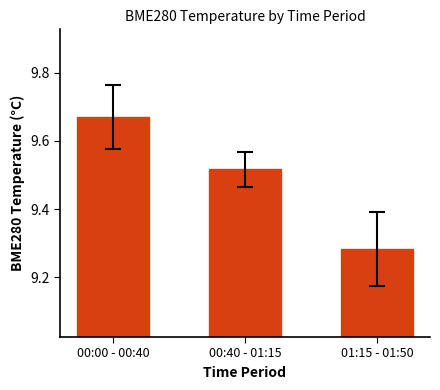

What is the label of the 3rd bar from the right?

00:00 - 00:40